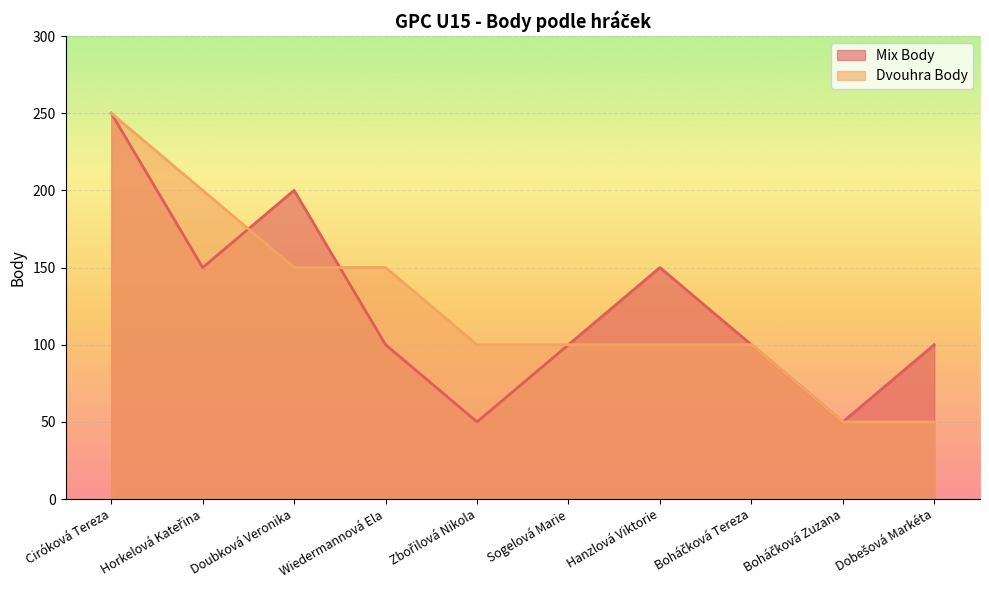

Is the value of Mix Body at Boháčková Zuzana greater than the value of Dvouhra Body at Zbořilová Nikola?

No